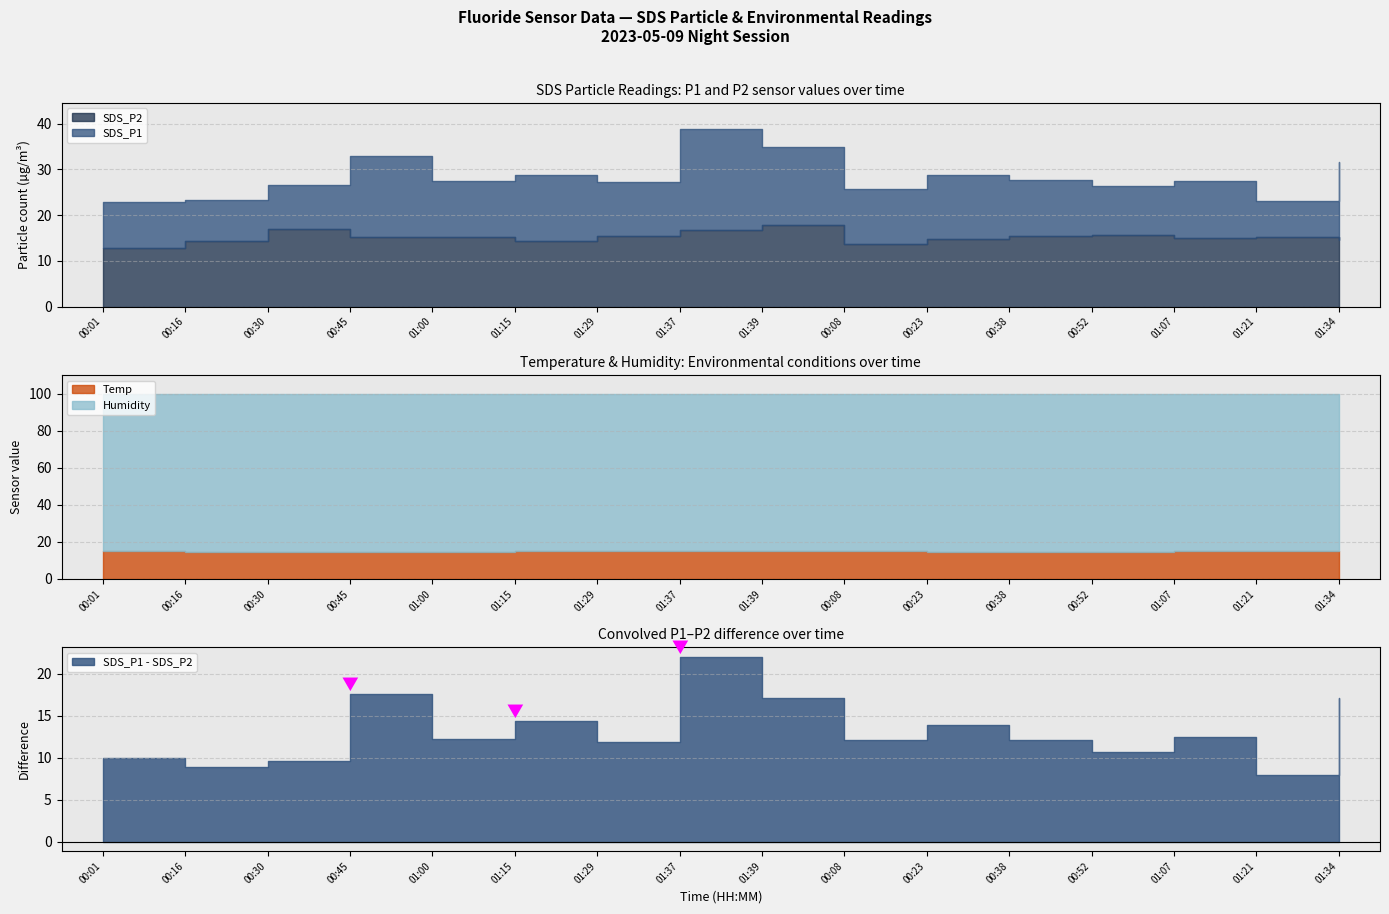

At which label does Humidity reach its peak?

00:01